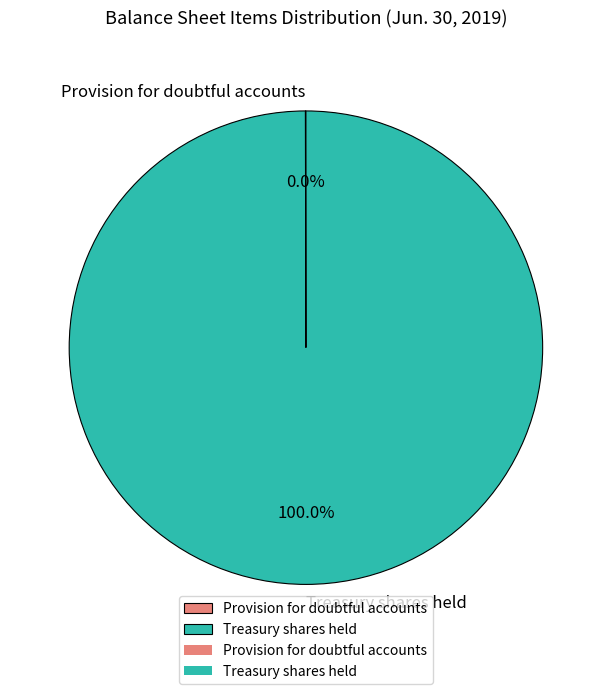

Which category has the biggest portion of the pie?

Treasury shares held